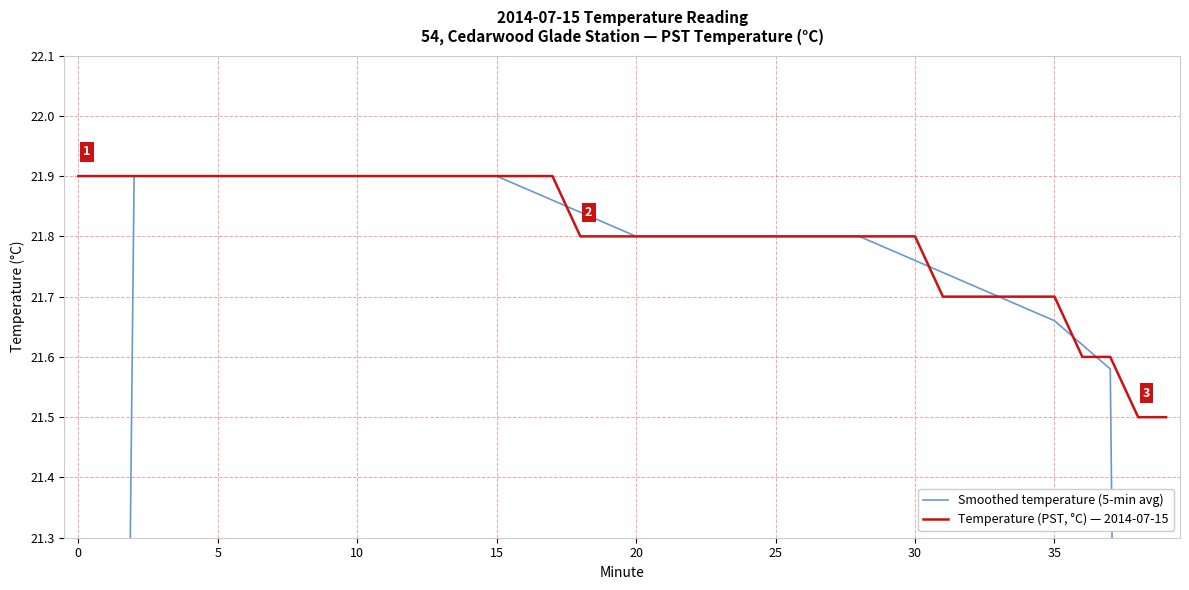

Rank the series by their maximum value, from lowest to highest.

Smoothed temperature (5-min avg), Temperature (PST, °C) — 2014-07-15